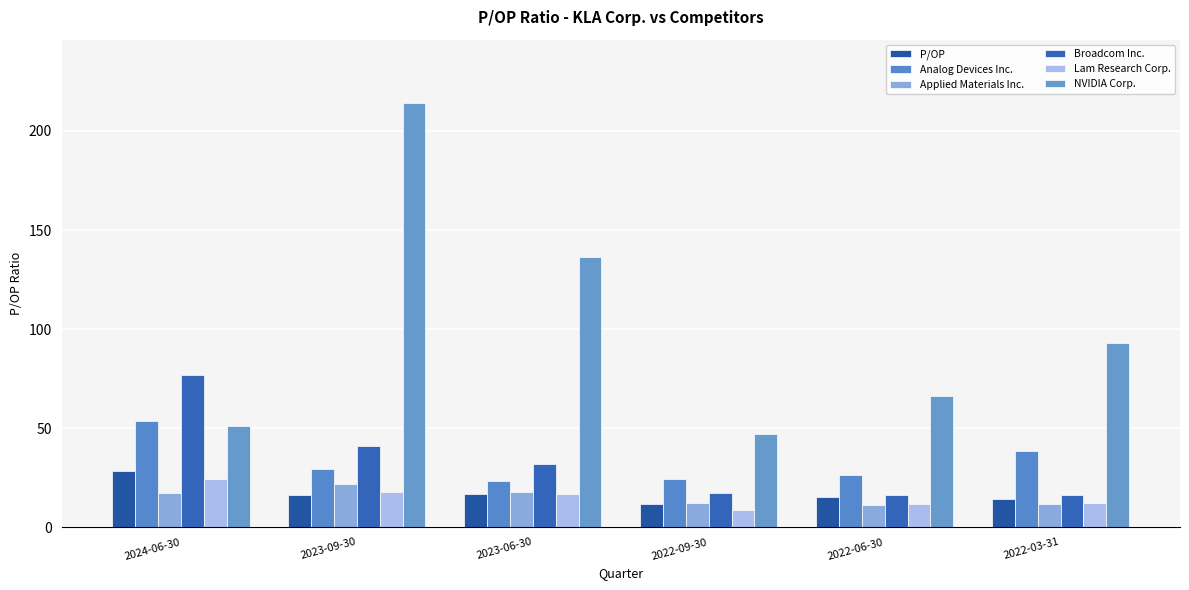

What is the label of the 3rd bar from the left?

2023-06-30